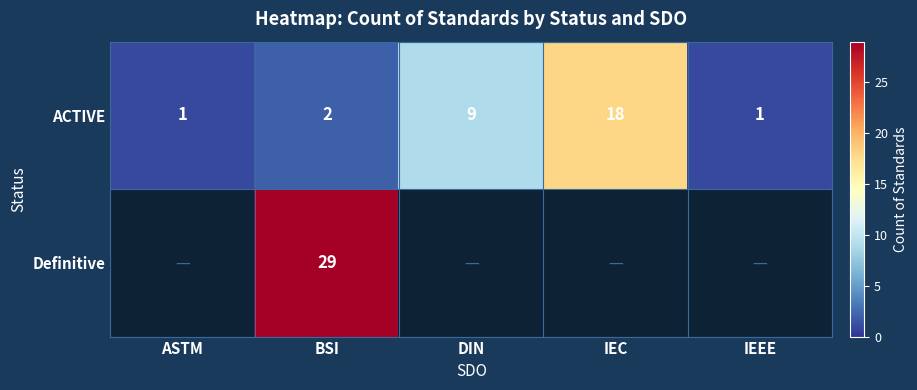

What value does the ACTIVE series have at DIN, to the nearest 5?

10